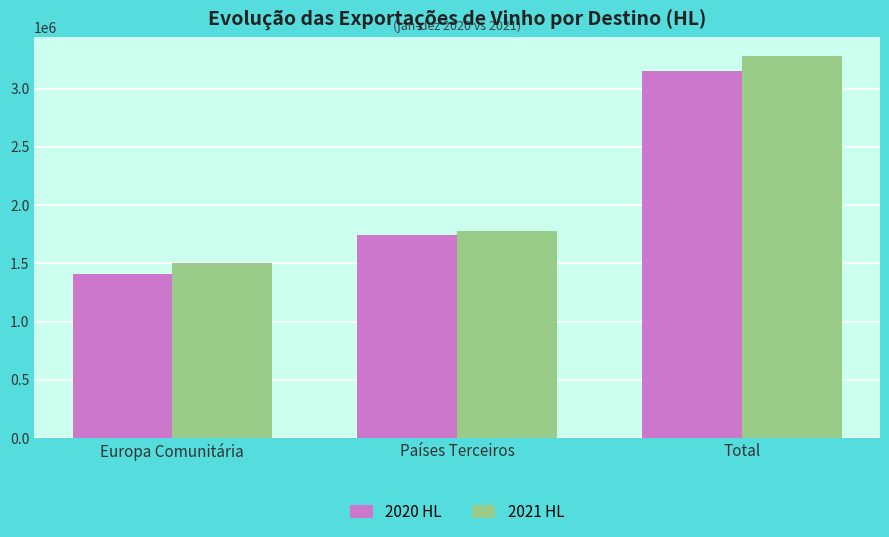

Count the number of data series in this chart.

2